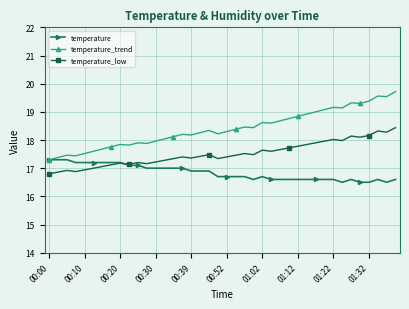

What is the sum of all temperature_trend values?

736.1